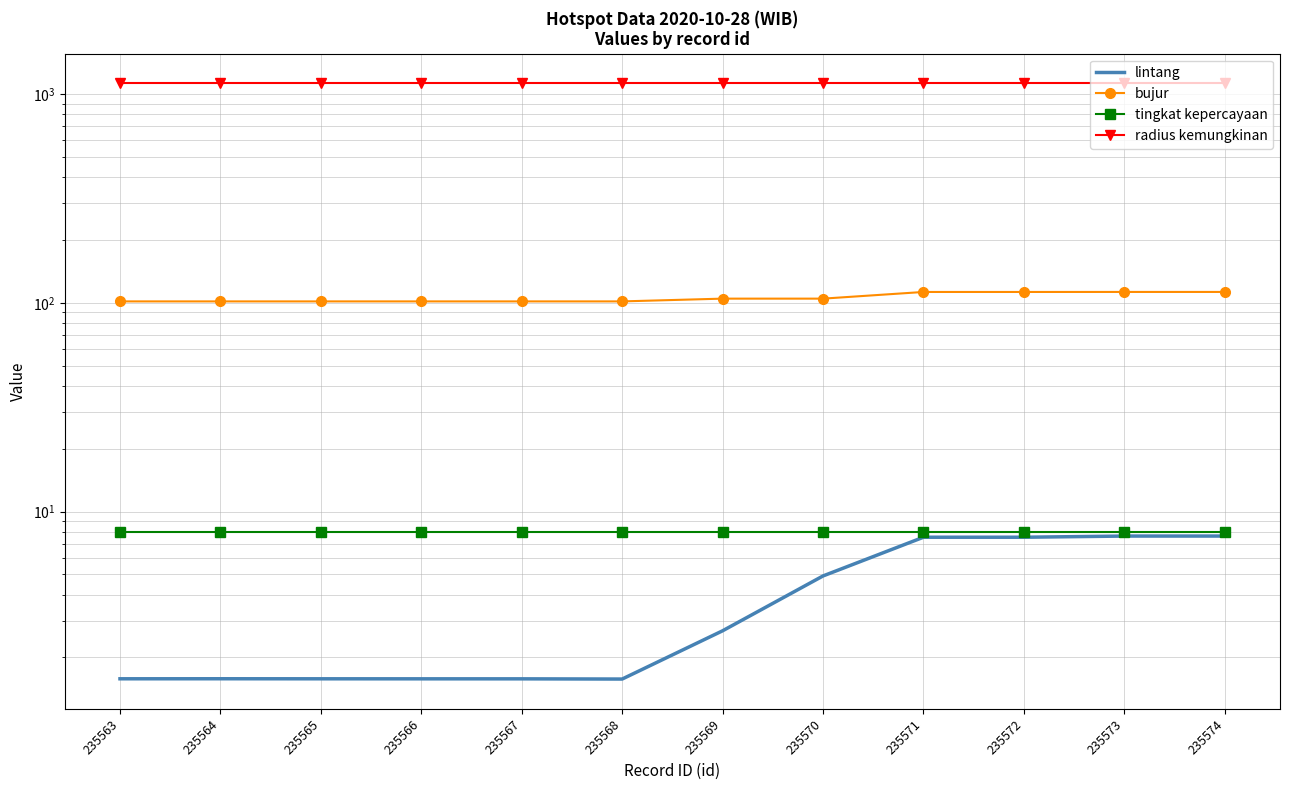

True or false: lintang and radius kemungkinan cross at least once.

False